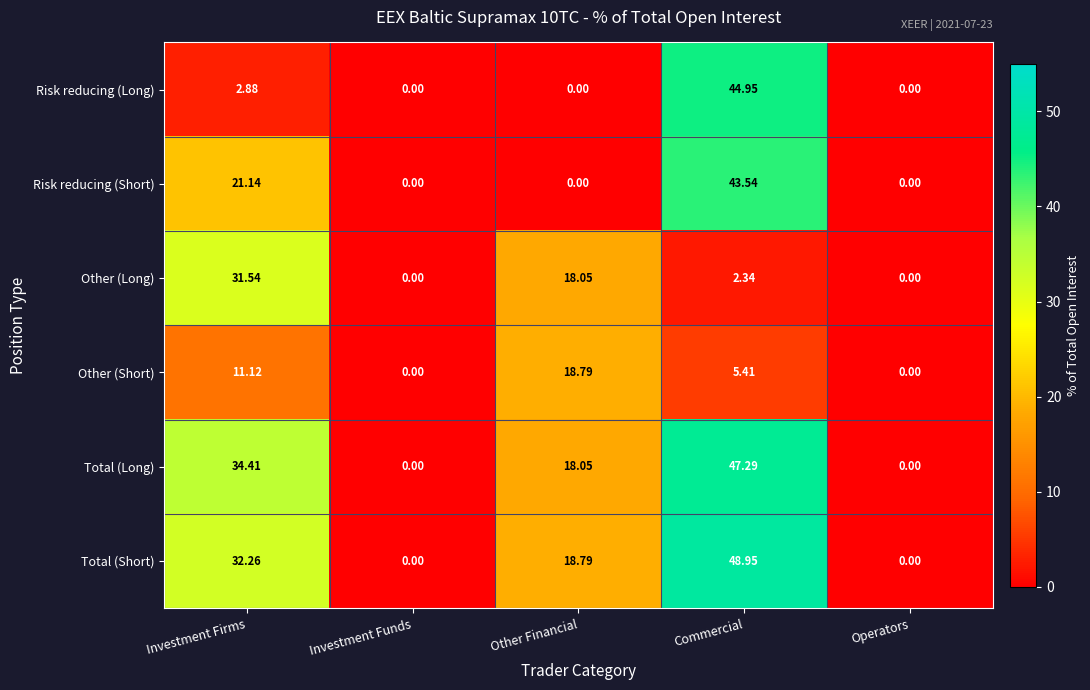

Rank the series by their maximum value, from highest to lowest.

Total (Short), Total (Long), Risk reducing (Long), Risk reducing (Short), Other (Long), Other (Short)